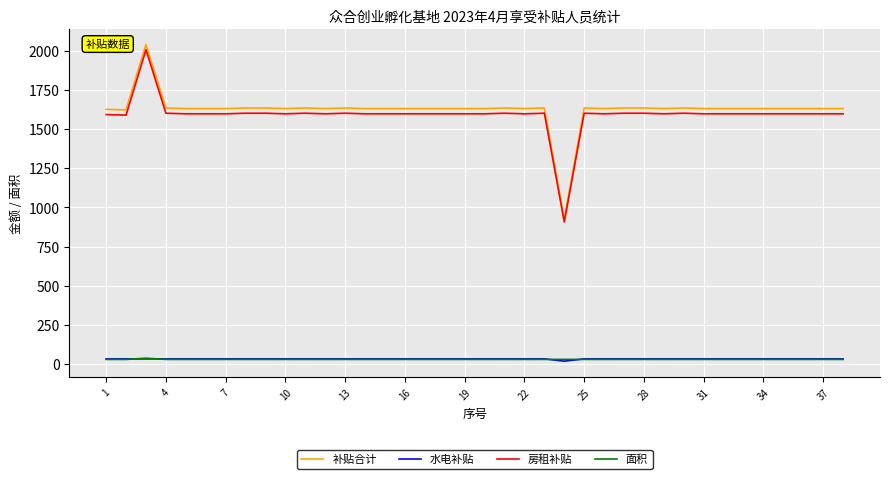

Which series has the widest spread of values?

补贴合计